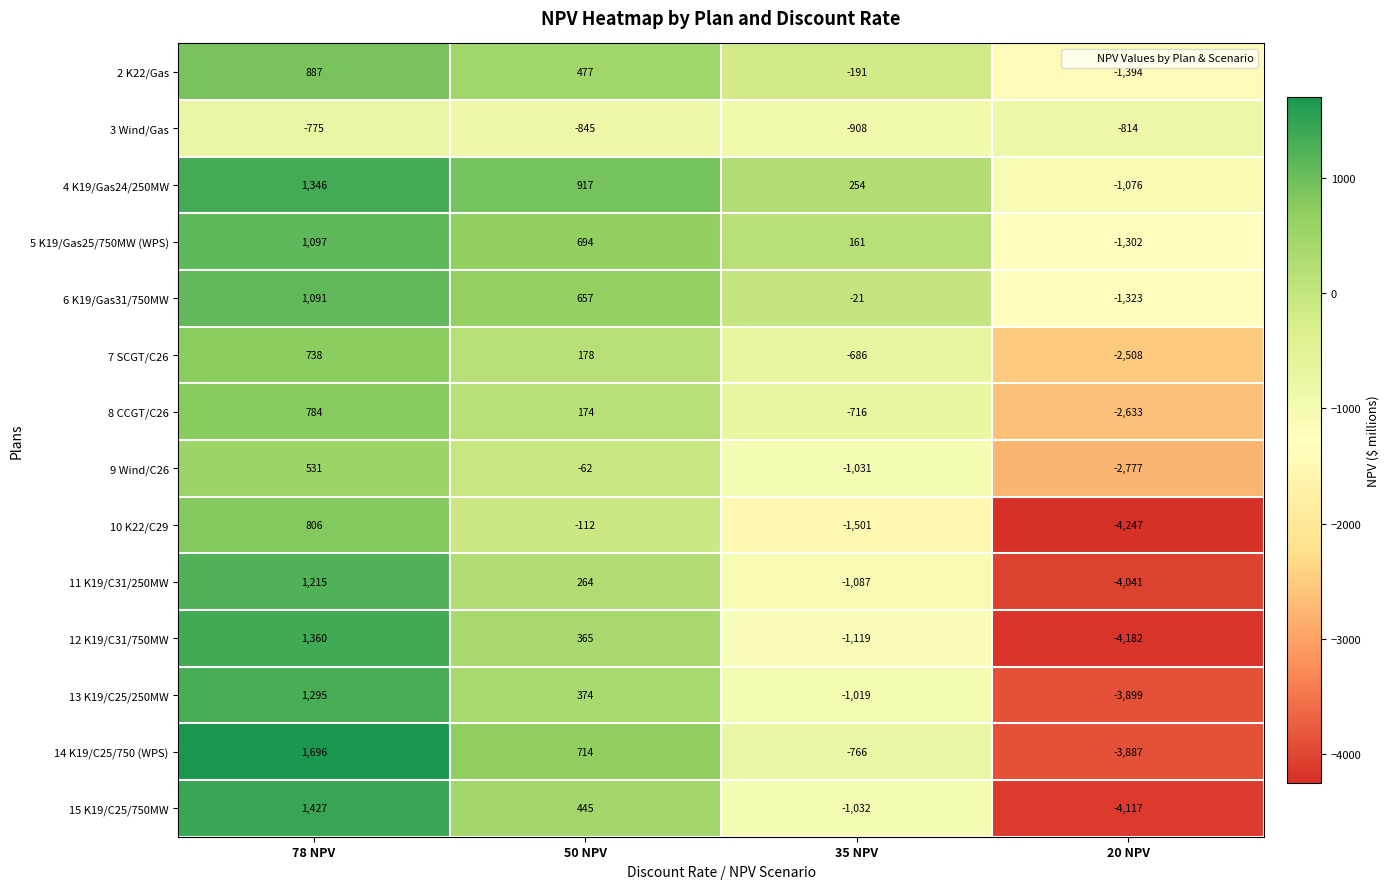

What is the difference between the 6 K19/Gas31/750MW values at 35 NPV and 50 NPV?

678